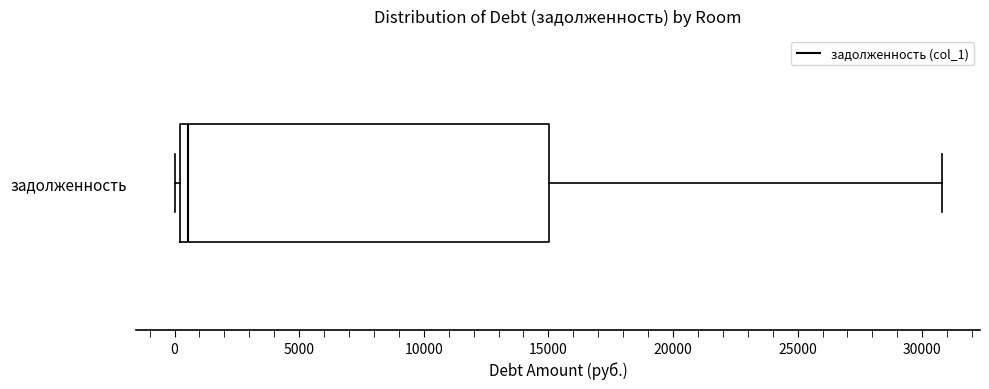

Read this box plot against the x-axis: the position of the median line, the range covered by the box, and the ends of both whiskers. The values are not printed on the chart, so give them approximately, as read against the axis.

median 500, box 0 to 15000, whiskers 0 (just left of the box's left edge) to 31000